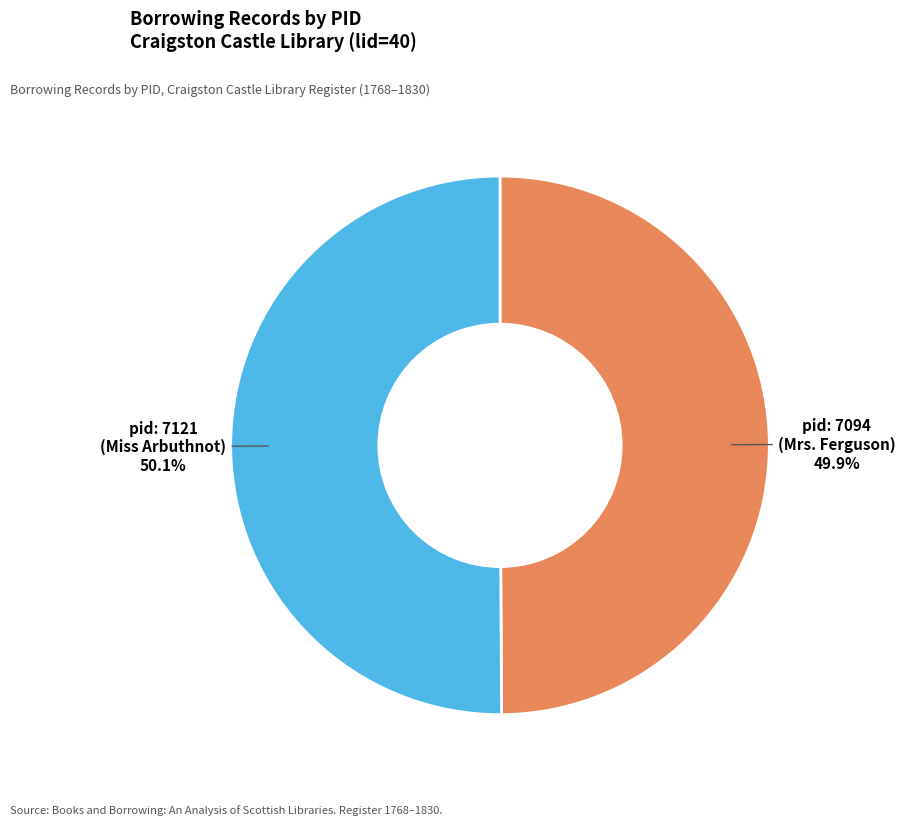

Does any single category account for the majority?

Yes